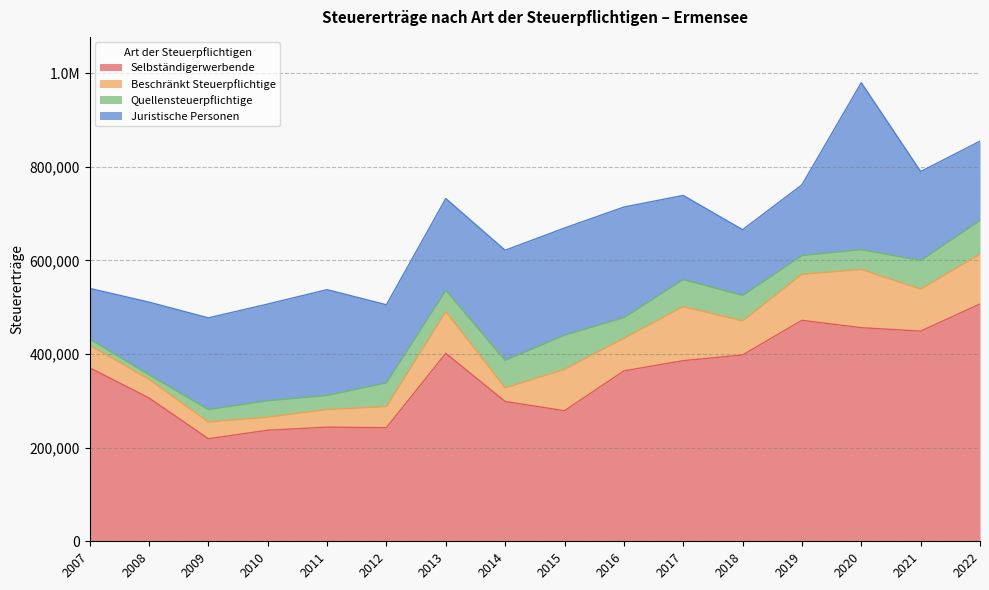

Reading left to right, list all the values displayed in this chart.

Selbständigerwerbende: 370808	306193	219141	237267	243914	242770	401651	298719	278965	364069	385882	398149	472125	456396	449059	506952
Beschränkt Steuerpflichtige: 47987	39882	35738	27911	37554	45077	89027	28978	88300	69540	115510	72590	98365	124349	89781	106495
Quellensteuerpflichtige: 13319	9875	26651	35141	30139	50672	45475	58754	73046	44215	57825	54465	40051	42306	61042	72187
Juristische Personen: 108205	155054	195794	206585	226036	166799	196143	235411	228974	236308	179753	140511	151043	356704	190090	169263